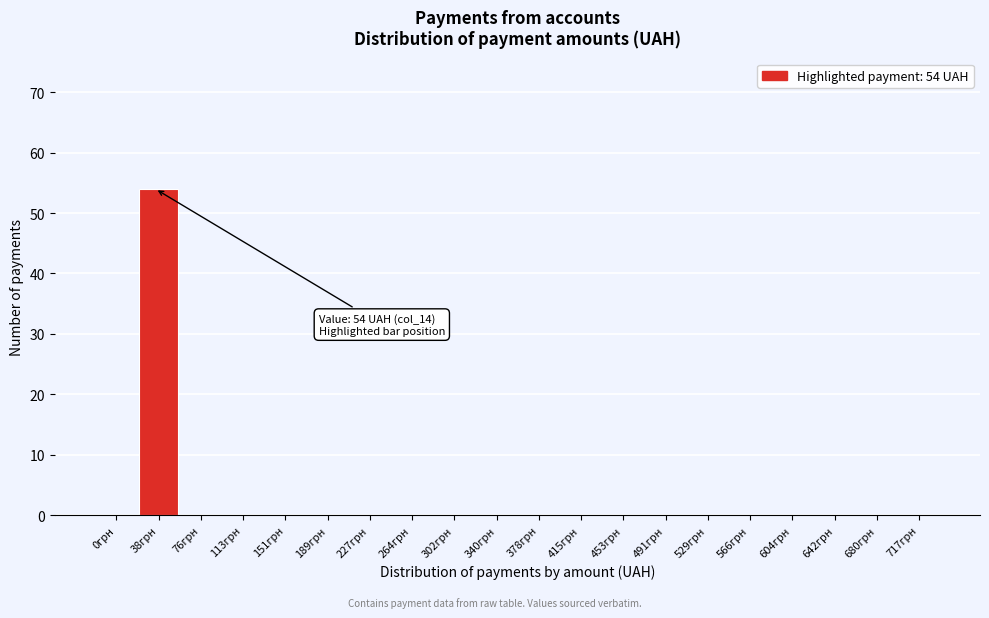

Reading left to right, what are all the values shown in this chart?

0грн=0	38грн=54	76грн=0	113грн=0	151грн=0	189грн=0	227грн=0	264грн=0	302грн=0	340грн=0	378грн=0	415грн=0	453грн=0	491грн=0	529грн=0	566грн=0	604грн=0	642грн=0	680грн=0	717грн=0